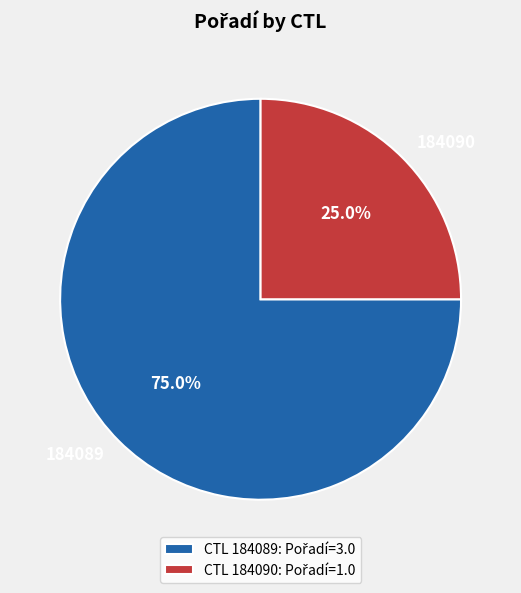

Combined, what portion of the pie is 184090 and 184089?

100.0%